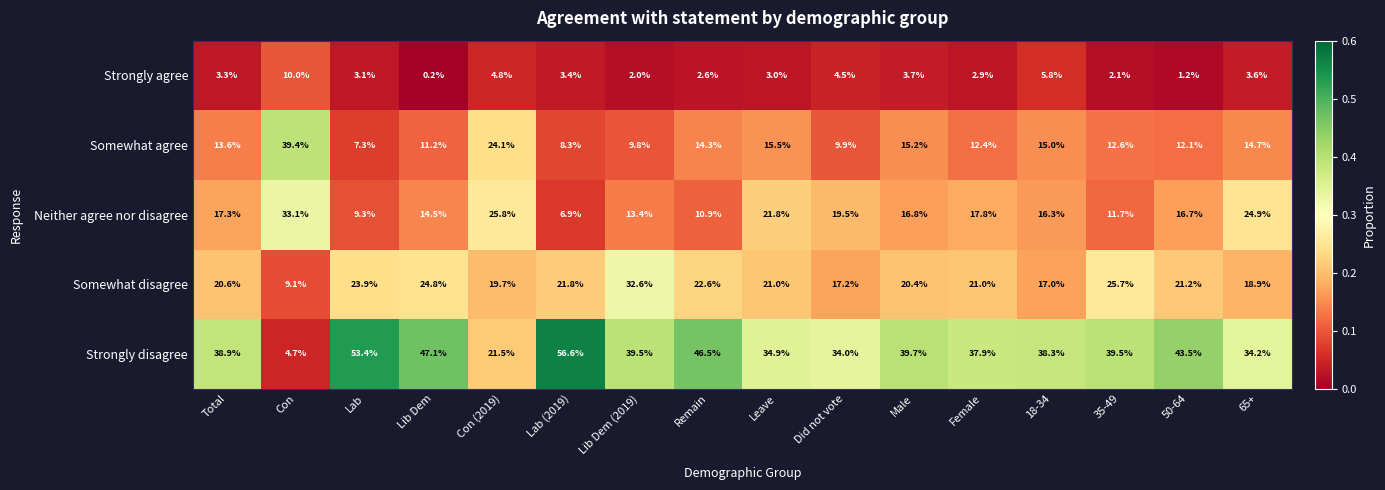

What is the spread (max minus min) of values at Lab?

50.3